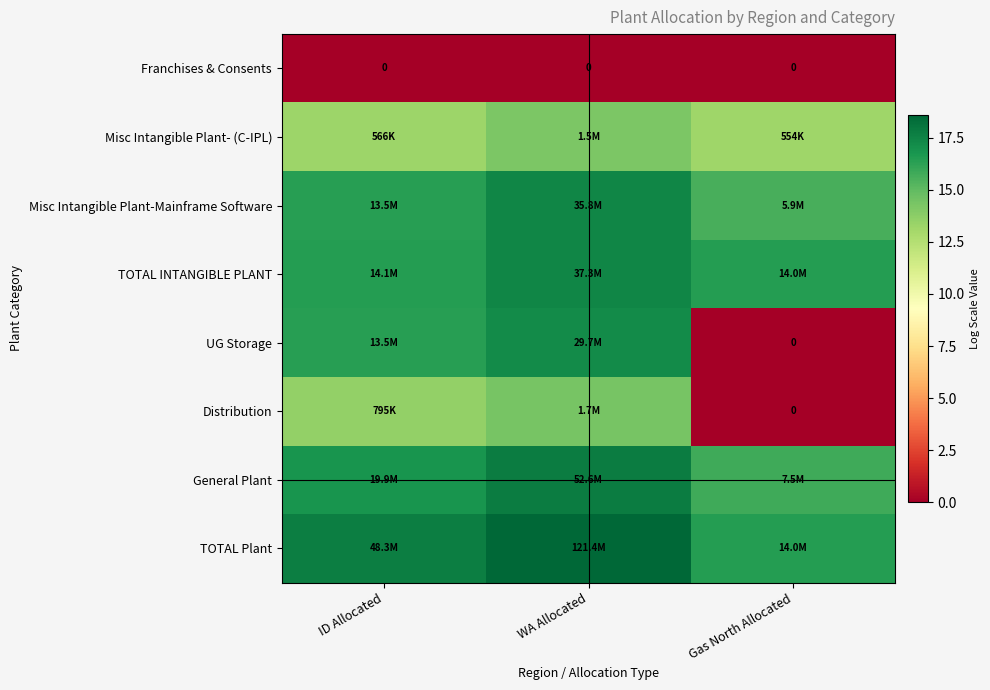

Count the number of categories in the chart.

3